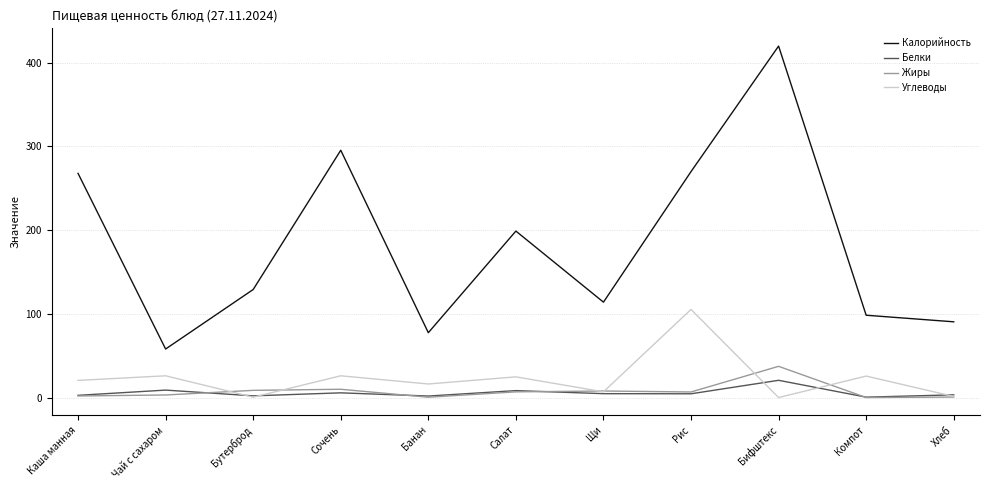

What is the maximum value shown in the chart?

420.0